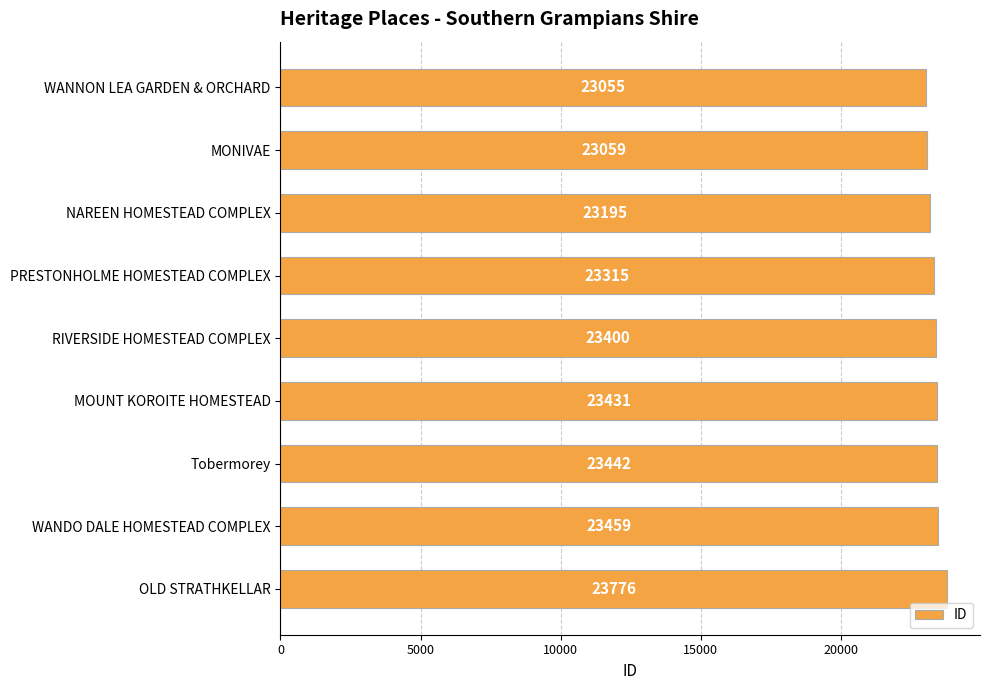

Reading top to bottom, extract all data points from this chart.

23055	23059	23195	23315	23400	23431	23442	23459	23776